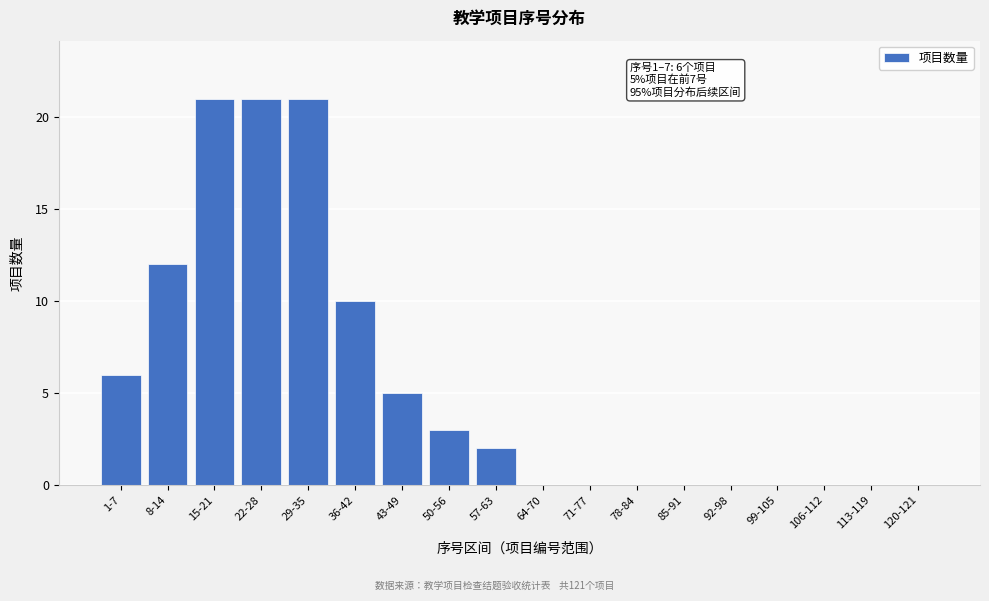

Reading right to left, extract all data points from this chart.

120-121=0	113-119=0	106-112=0	99-105=0	92-98=0	85-91=0	78-84=0	71-77=0	64-70=0	57-63=2	50-56=3	43-49=5	36-42=10	29-35=21	22-28=21	15-21=21	8-14=12	1-7=6